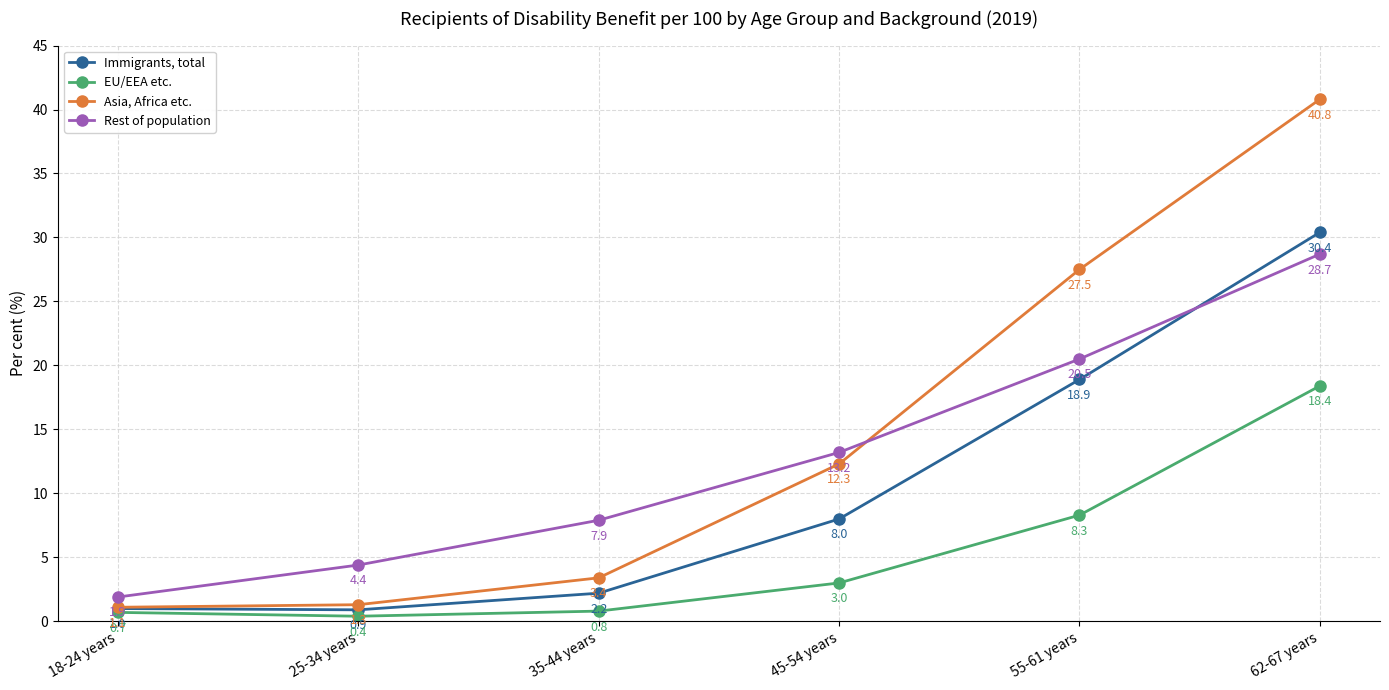

The Asia, Africa etc. series shows 40.6 at 55-61 years. True or false?

False